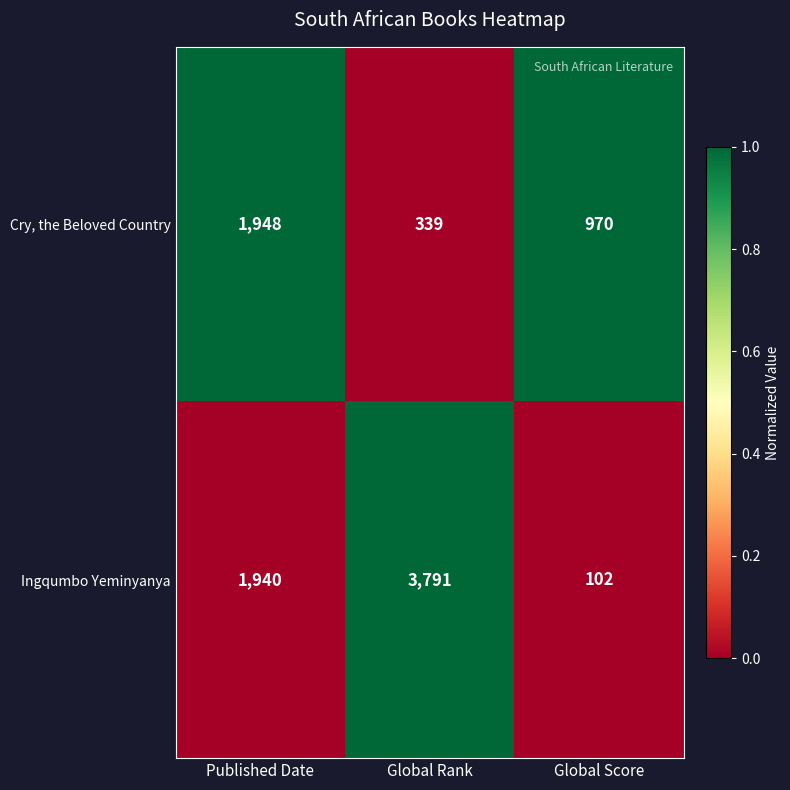

Rank the series at Published Date from lowest to highest value.

Ingqumbo Yeminyanya, Cry, the Beloved Country